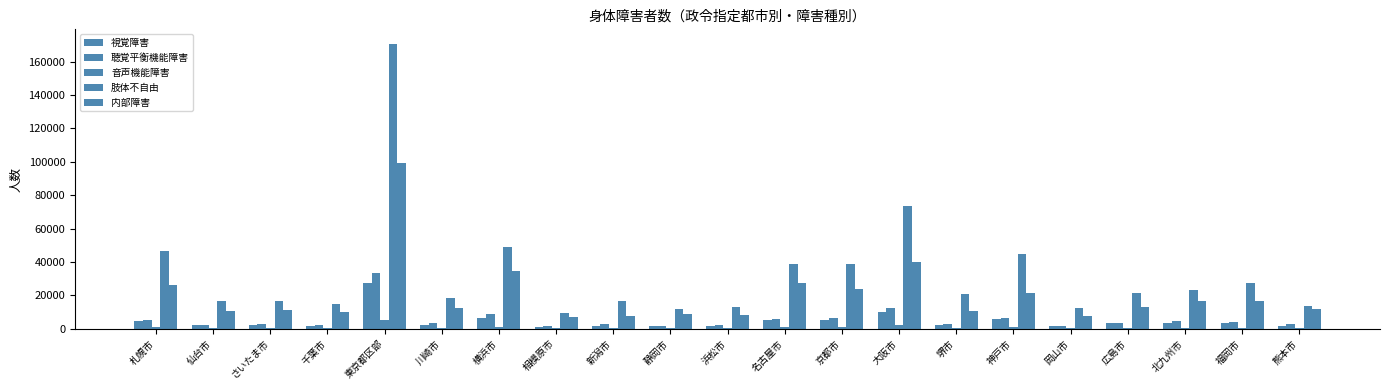

Reading left to right, extract all data points from this chart.

視覚障害: 4402	2189	2238	1743	27258	2214	6397	1221	1933	1667	1542	5129	5482	10219	2132	5811	1508	3167	3242	3473	1900
聴覚平衡機能障害: 5269	2476	2835	2189	33448	3294	8842	1729	2777	1664	2059	6096	6214	12553	2972	6376	1712	3222	4464	4331	2770
音声機能障害: 860	441	553	359	5263	465	1021	168	389	369	318	866	864	1991	430	904	292	454	626	594	255
肢体不自由: 46710	16346	16823	14690	170830	18637	48893	9710	16500	11601	13277	39059	38579	73557	20573	44783	12245	21641	23484	27207	13762
内部障害: 26293	10922	10955	10263	99352	12719	34362	6812	7861	8691	8513	27527	24093	39767	10616	21396	7775	13008	16589	16374	11549